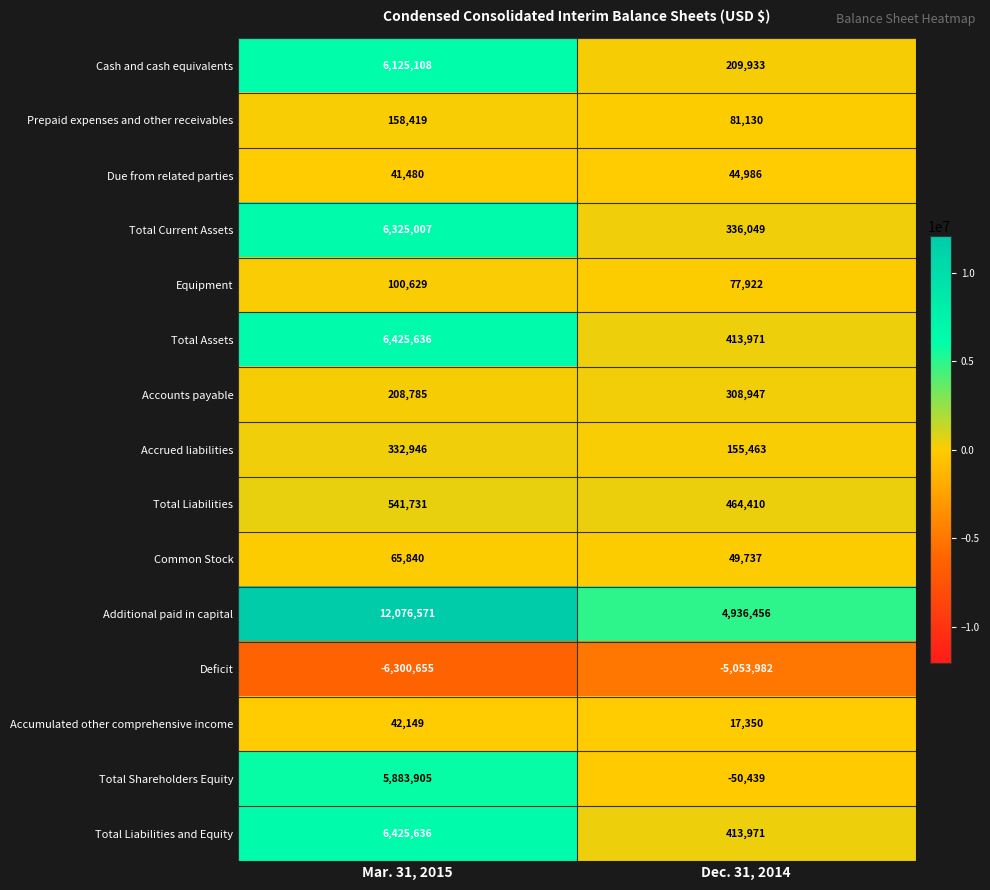

Which series changed the most between Mar. 31, 2015 and Dec. 31, 2014?

Additional paid in capital